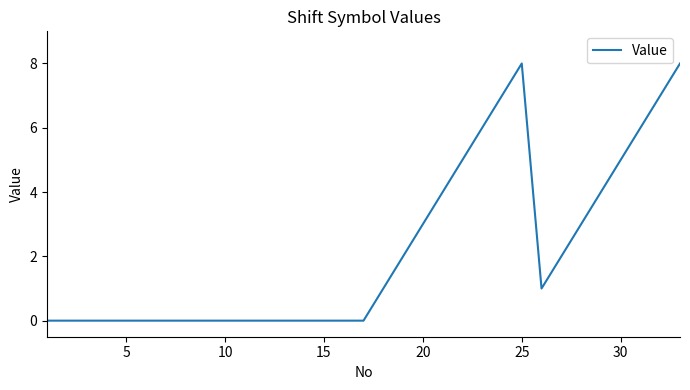

What is the difference between the maximum and minimum values?

8